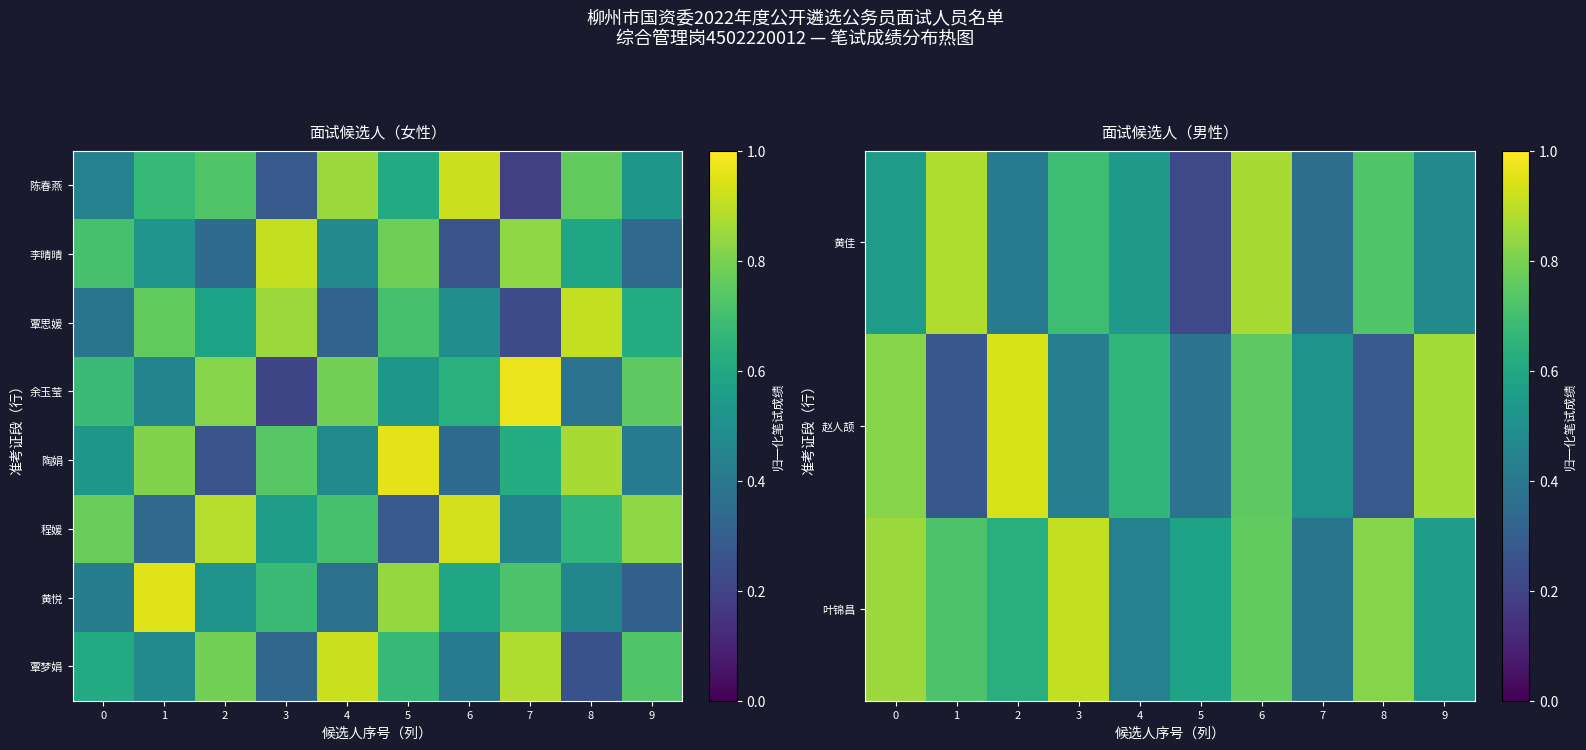

At how many categories does at least one series exceed 0?

10